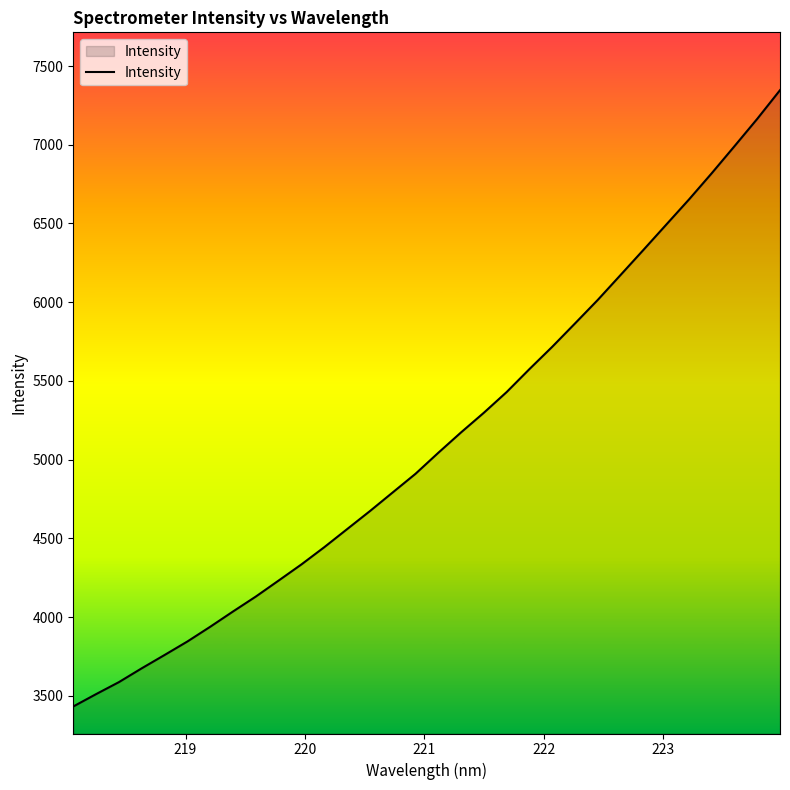

How many lines are shown in the chart?

1